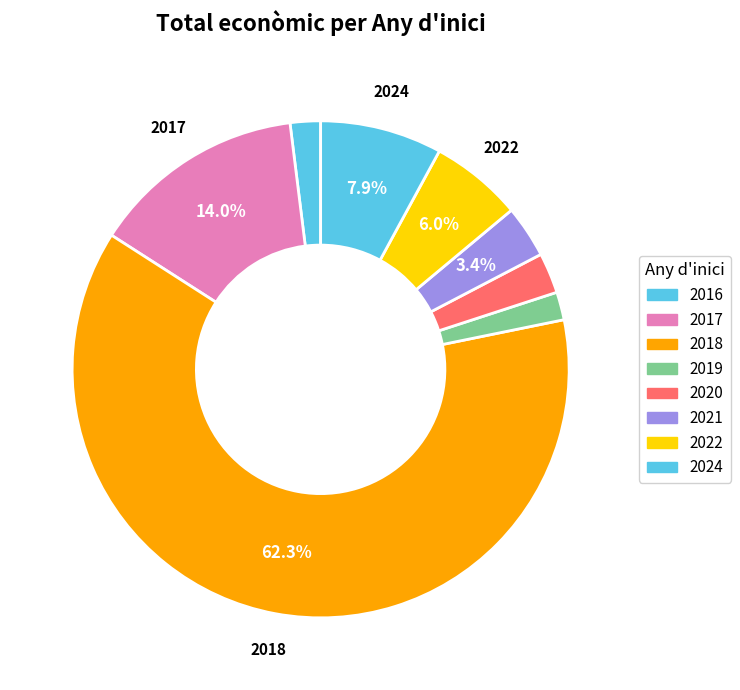

How many segments does this pie chart have?

8